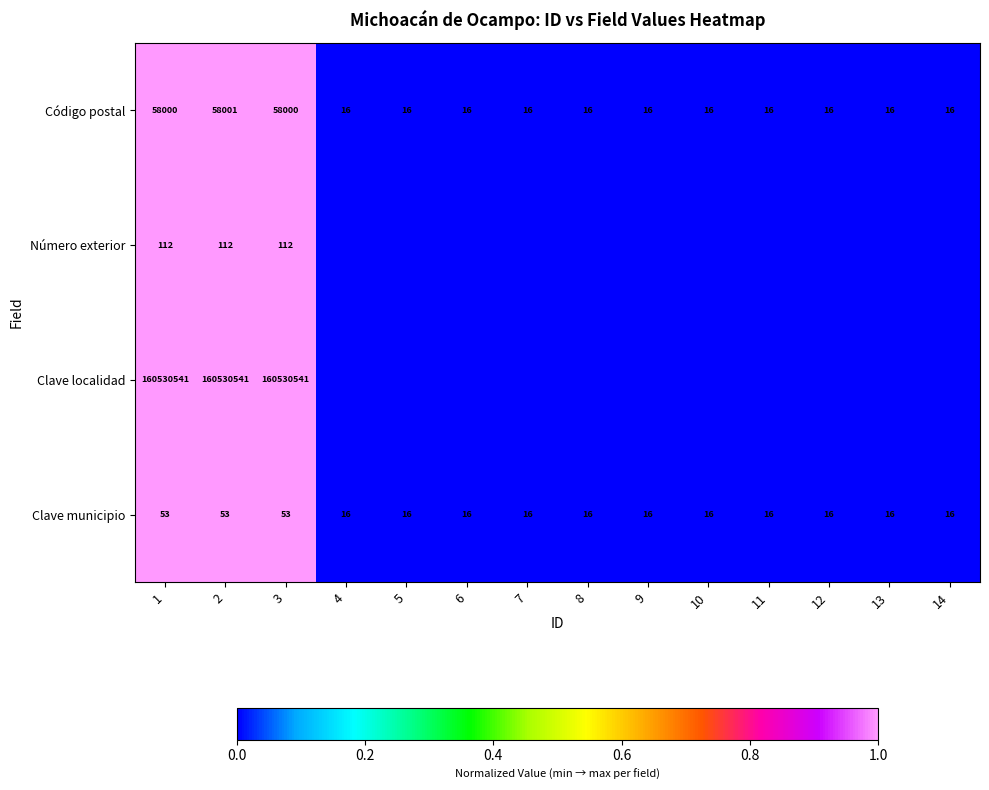

The value of Clave municipio at 4 is 8. True or false?

False